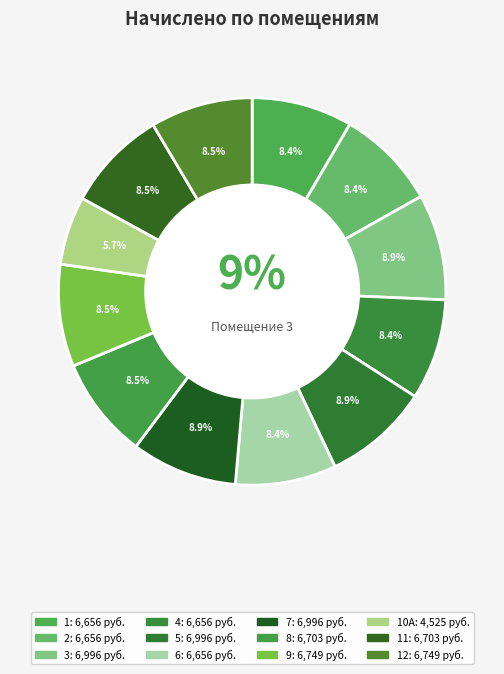

What percentage is the 11 slice, to the nearest percent?

8%